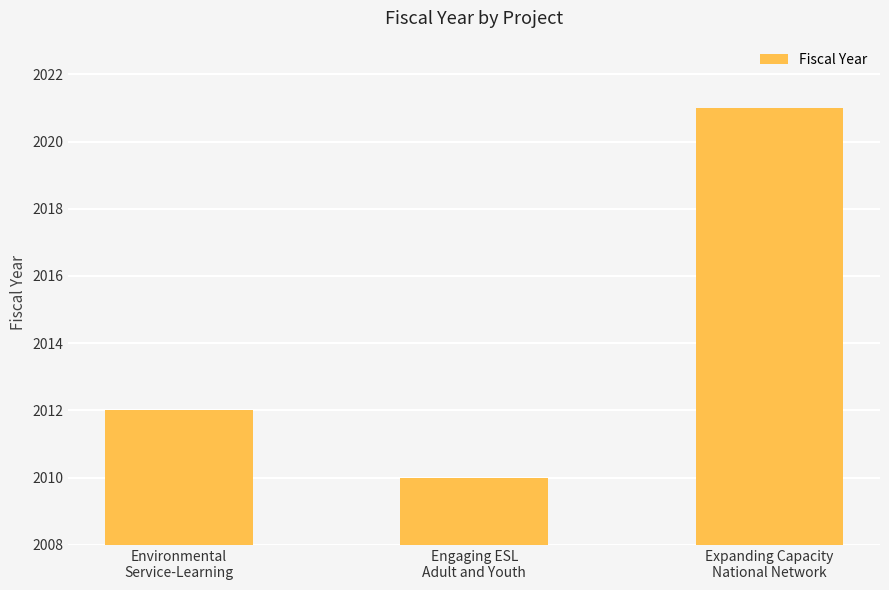

What is the average value?

2014